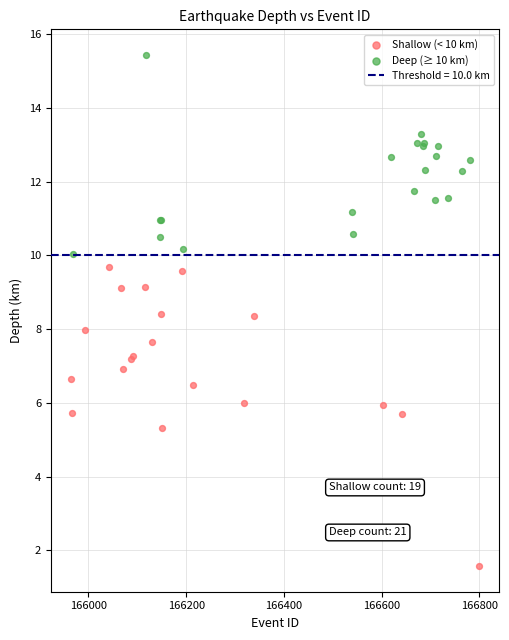

Which series reaches the minimum Y coordinate?

Shallow (< 10 km)